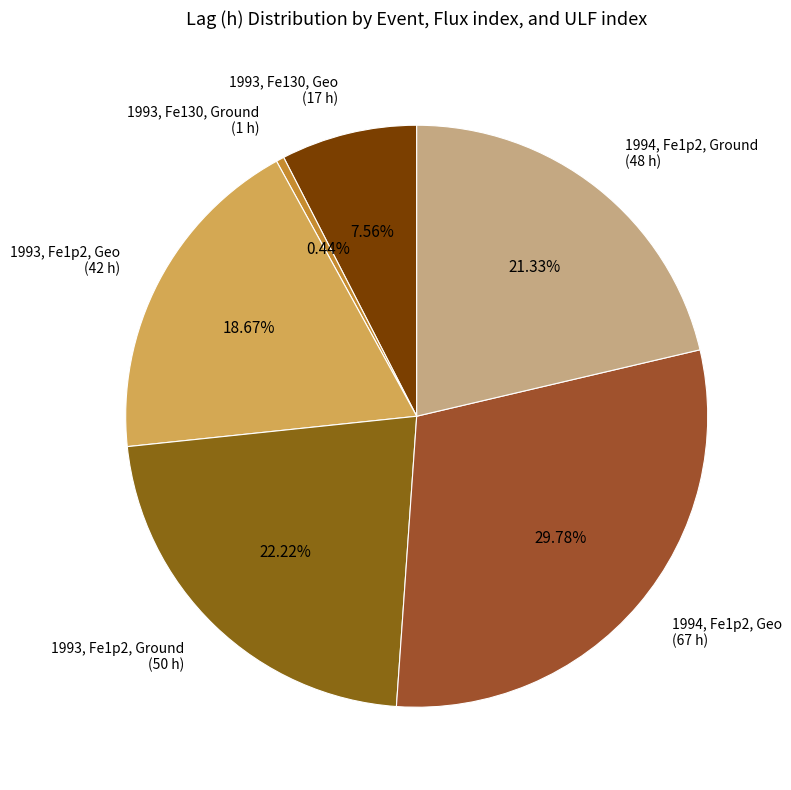

Do 1993, Fe1p2, Ground (50 h) and 1993, Fe1p2, Geo (42 h) together represent more than half of the pie?

No